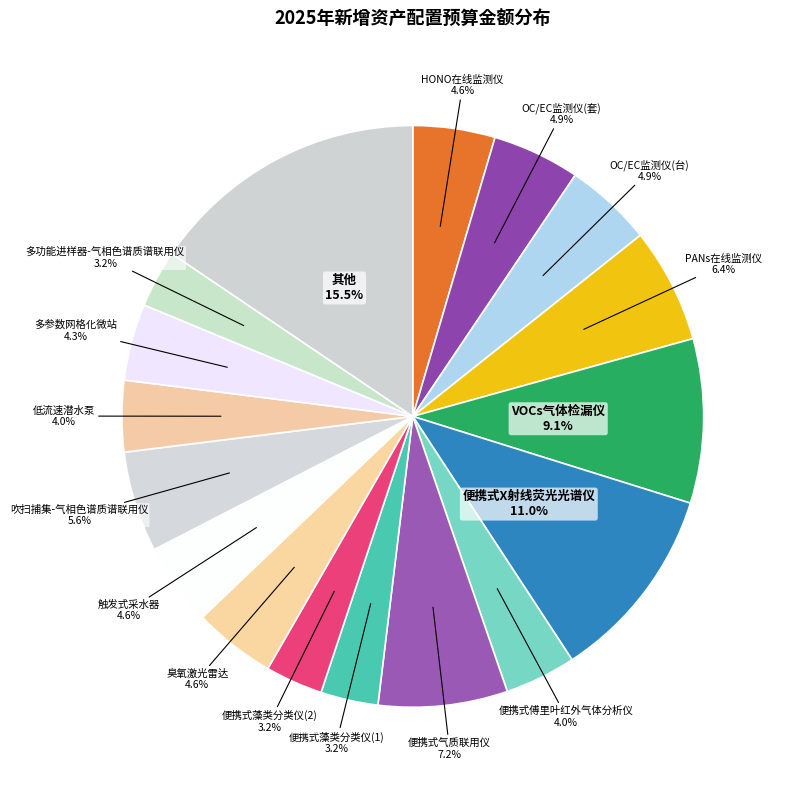

Count the number of slices in the pie.

17